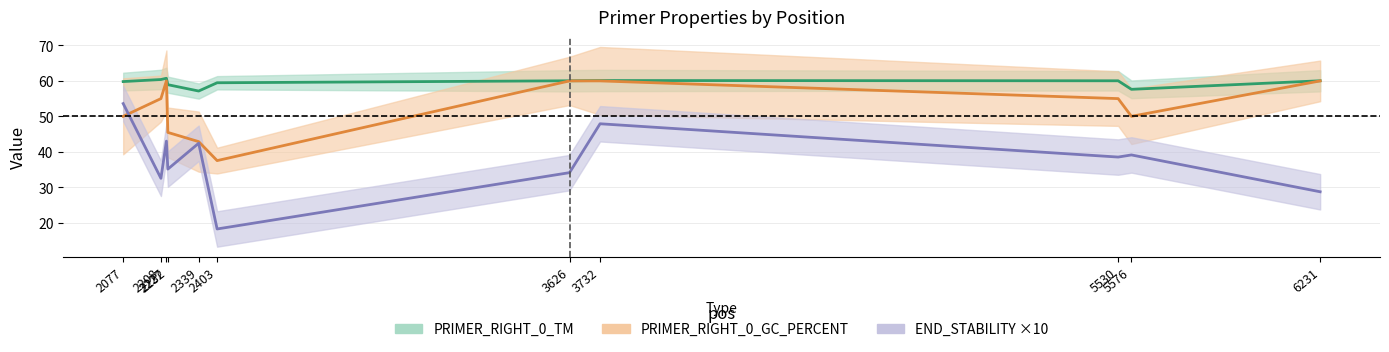

Which series has the largest range (max minus min)?

PRIMER_RIGHT_0_END_STABILITY ×10